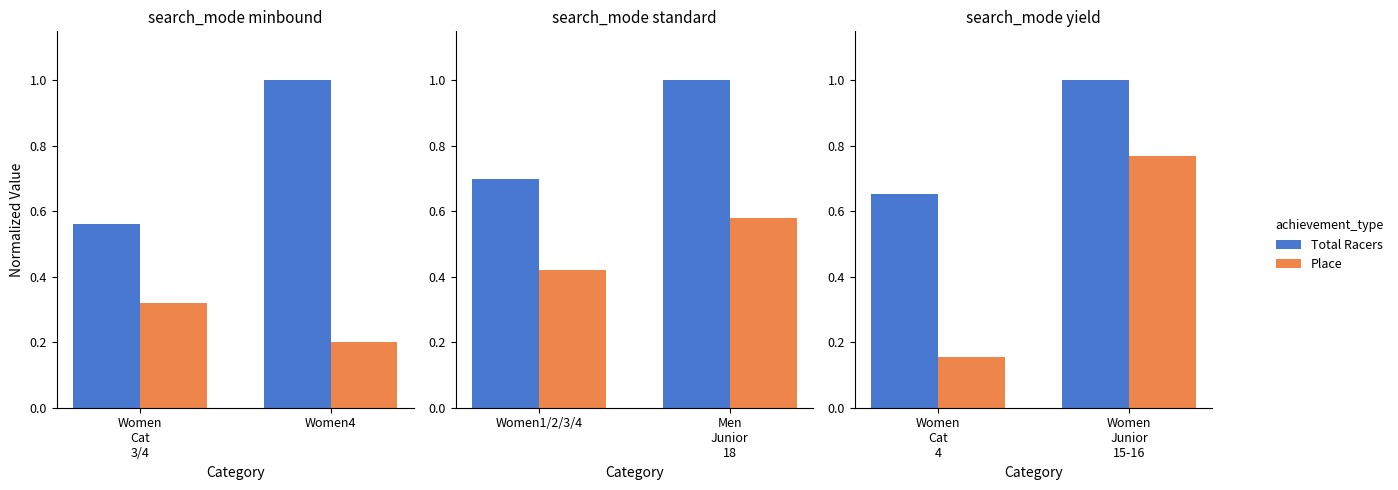

What are all the series names shown in the legend?

Total Racers, Place